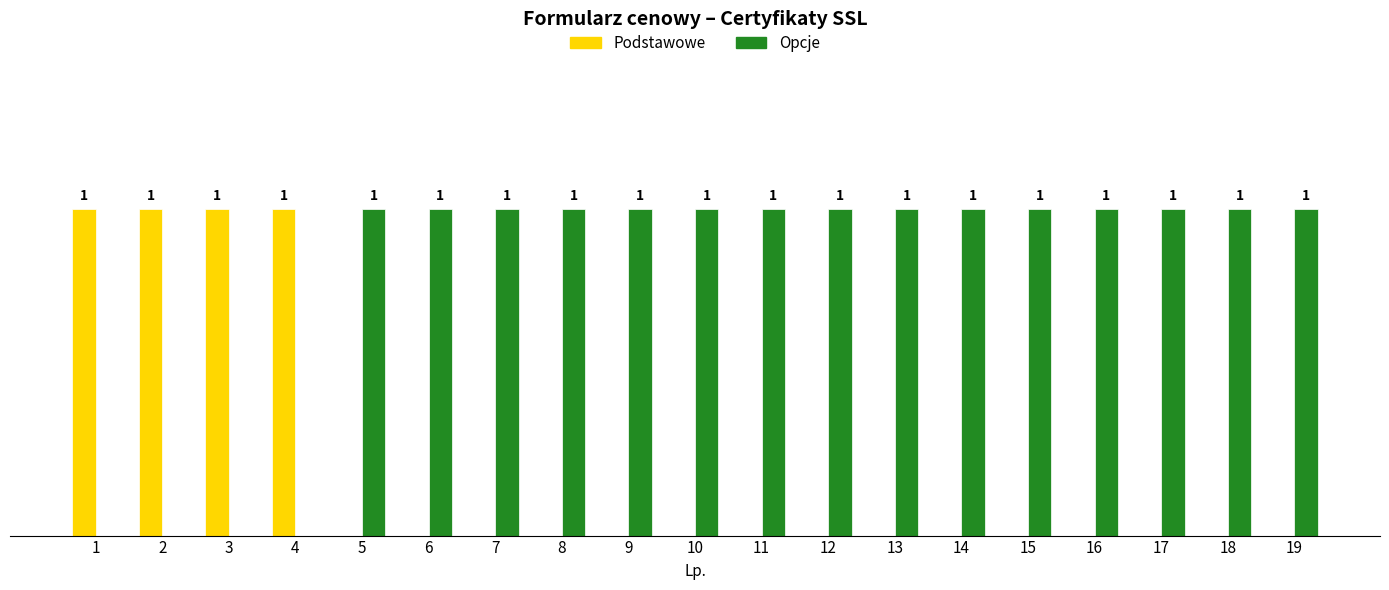

Which series has the largest total across all categories?

Opcje